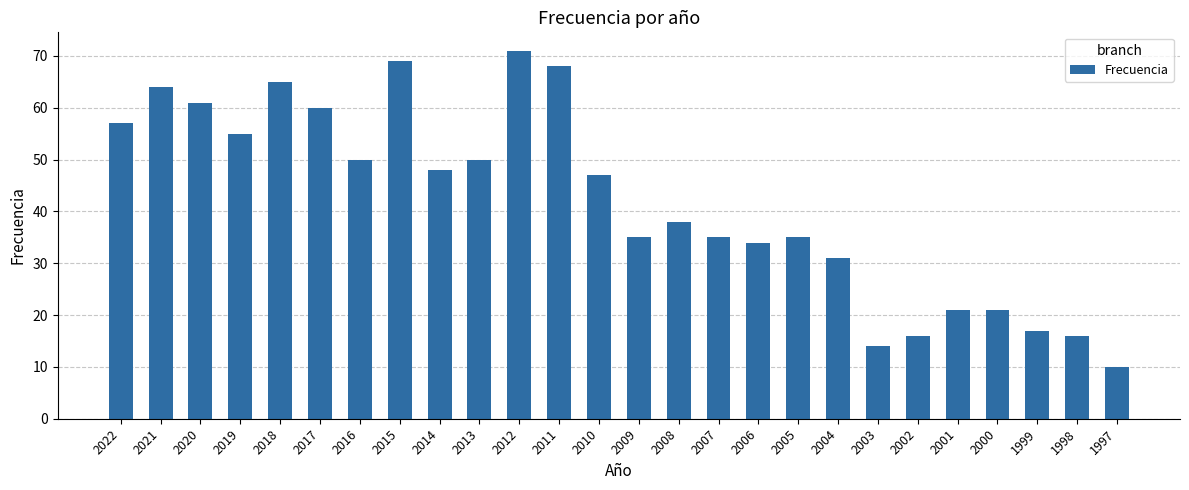

Reading left to right, extract all data points from this chart.

57	64	61	55	65	60	50	69	48	50	71	68	47	35	38	35	34	35	31	14	16	21	21	17	16	10